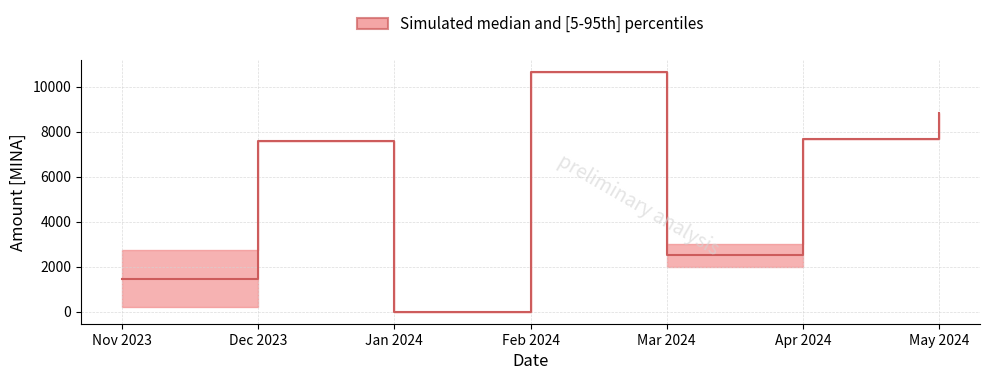

What is the difference between the second highest and minimum values in the Amount_lower series?

10642.0